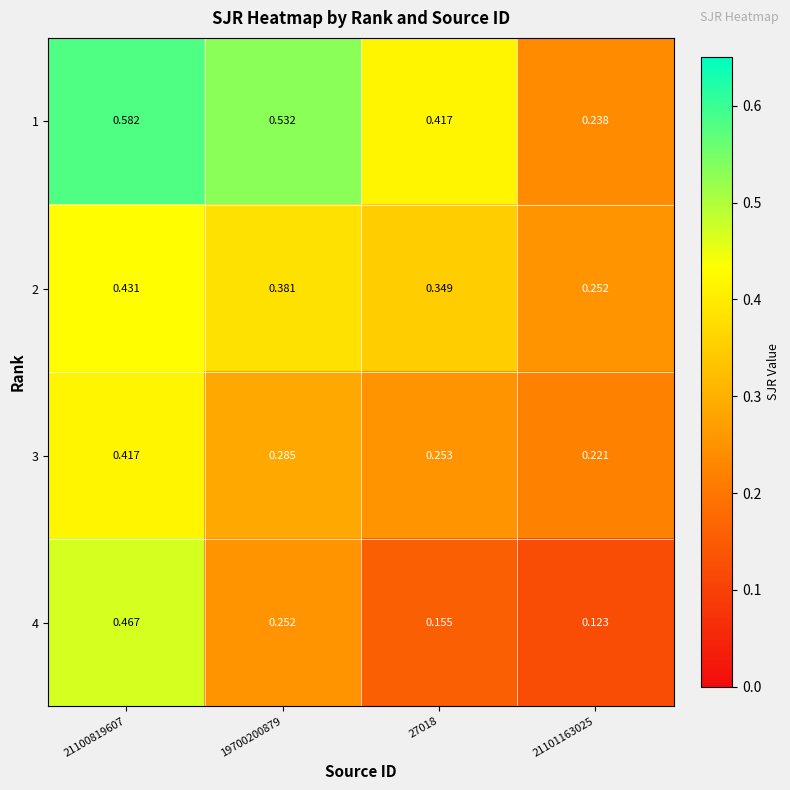

Is the value of 4 at 21100819607 greater than the value of 2 at 21100819607?

Yes